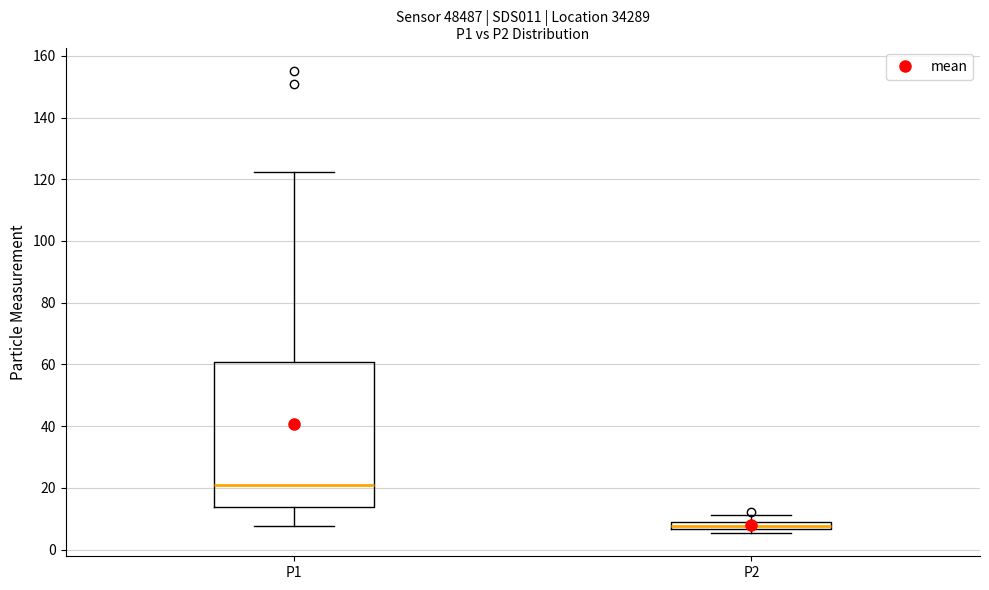

Where is the upper edge of the box for P1 on the y-axis? The values are not printed on the chart, so give them approximately, as read against the axis.

60